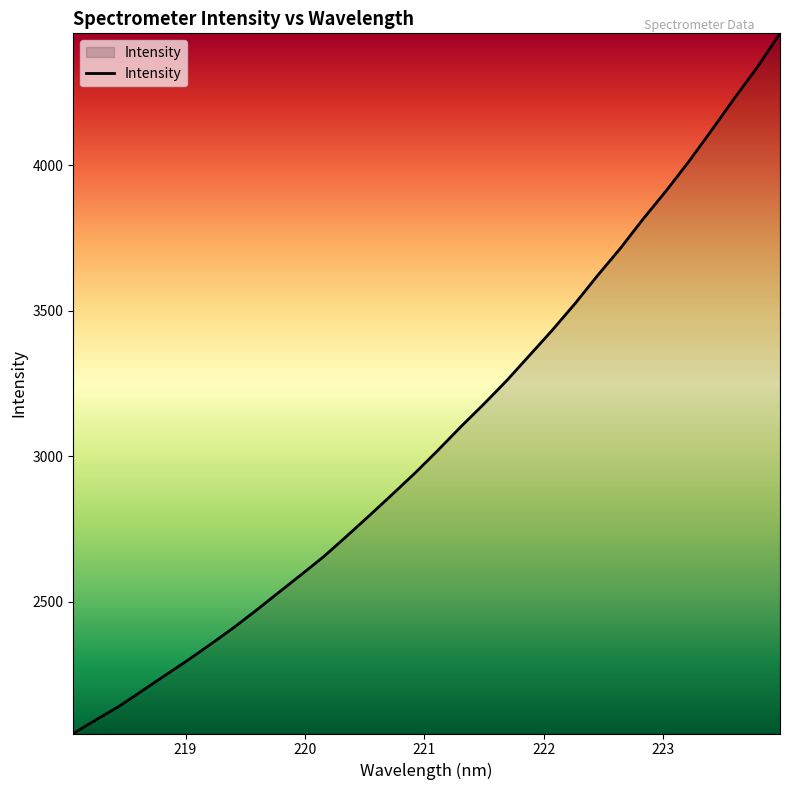

What is the maximum value shown in the chart?

4452.4